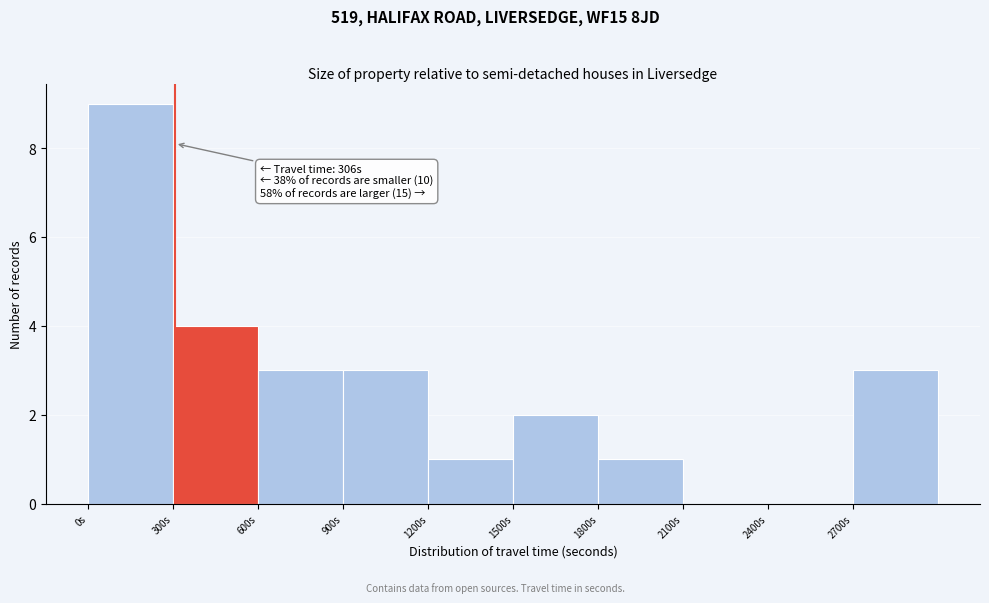

Which range on the x-axis has the tallest bar?

0 to 300